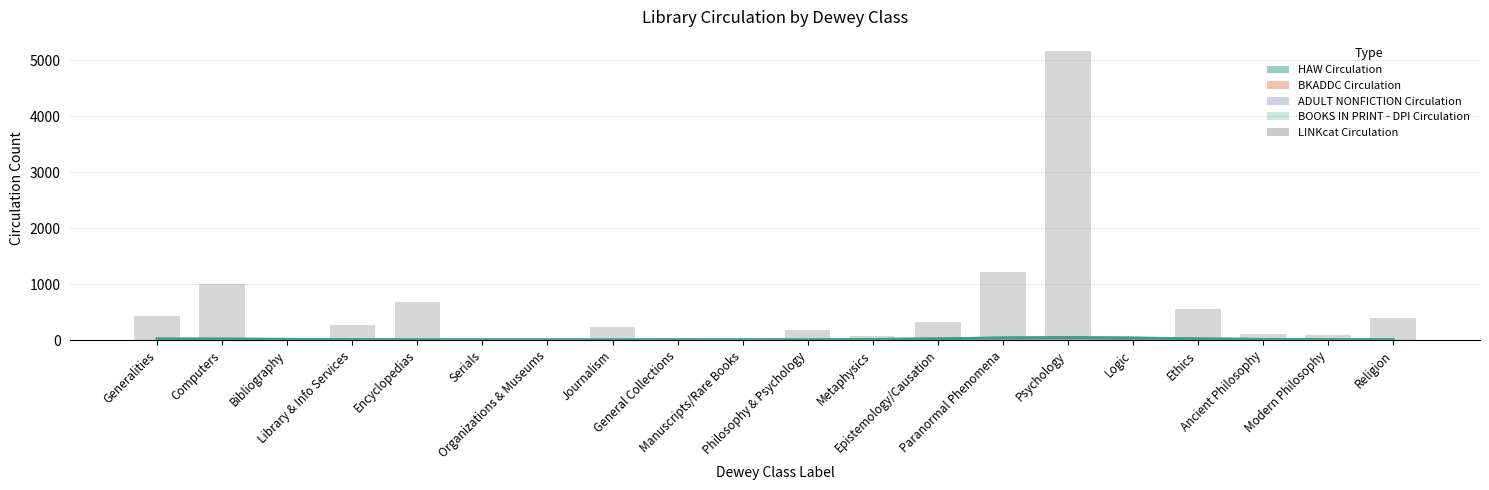

Which category has the lowest value across all series?

Serials